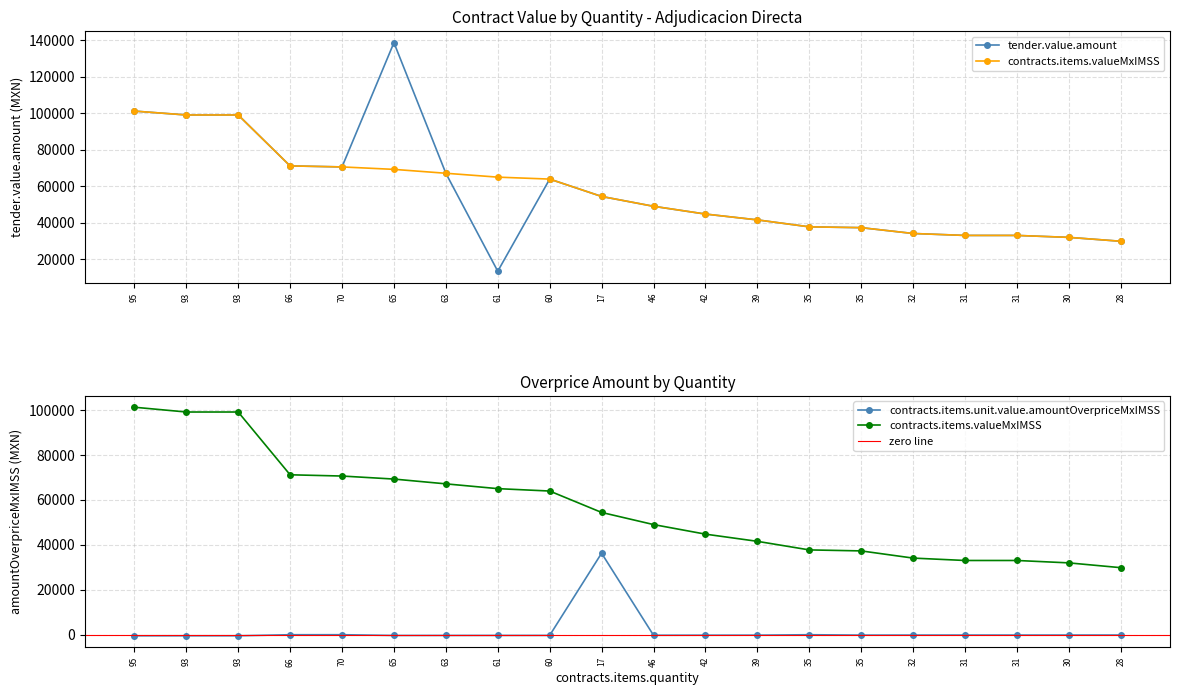

The contracts.items.valueMxIMSS series shows 41547.9 at 39. True or false?

True